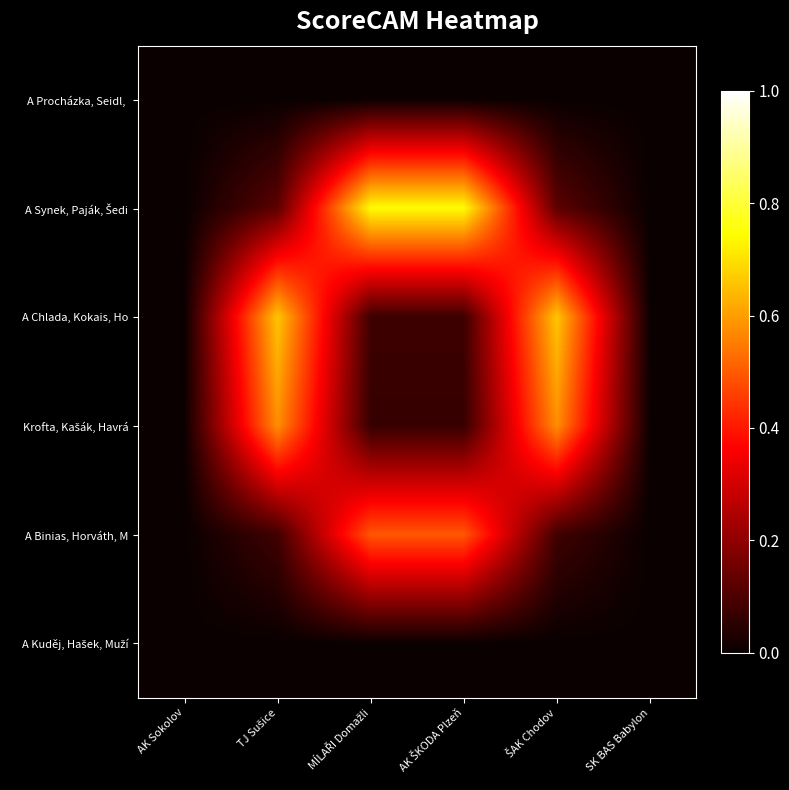

At how many categories does at least one series exceed 0?

6